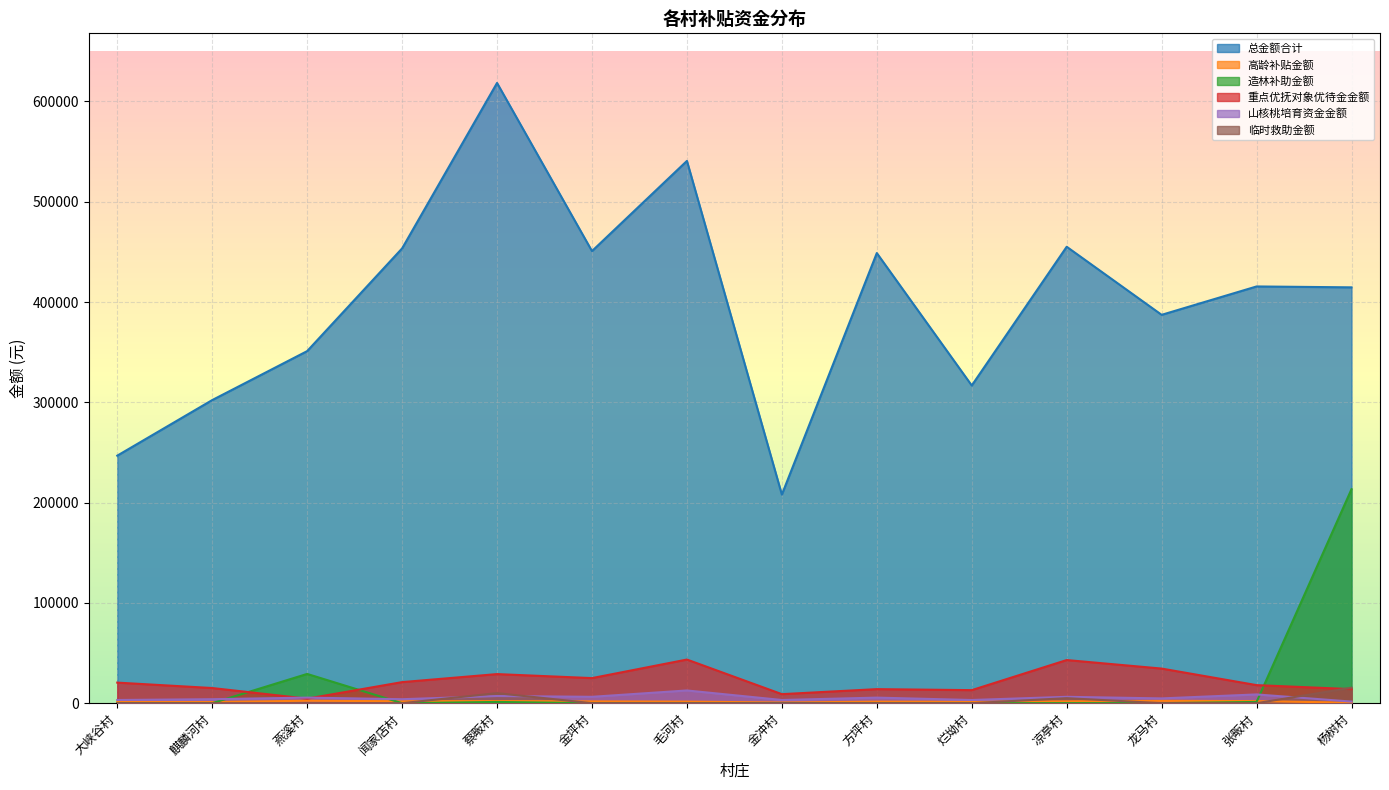

What are all the series names shown in the legend?

总金额合计, 高龄补贴金额, 造林补助金额, 重点优抚对象优待金金额, 山核桃培育资金金额, 临时救助金额